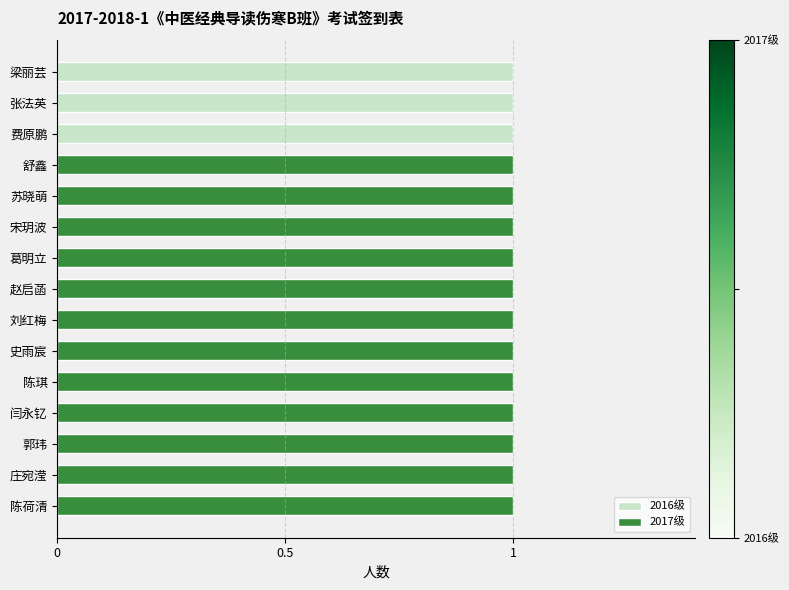

Is it true that 2016级 equals 0 at 宋玥波?

True